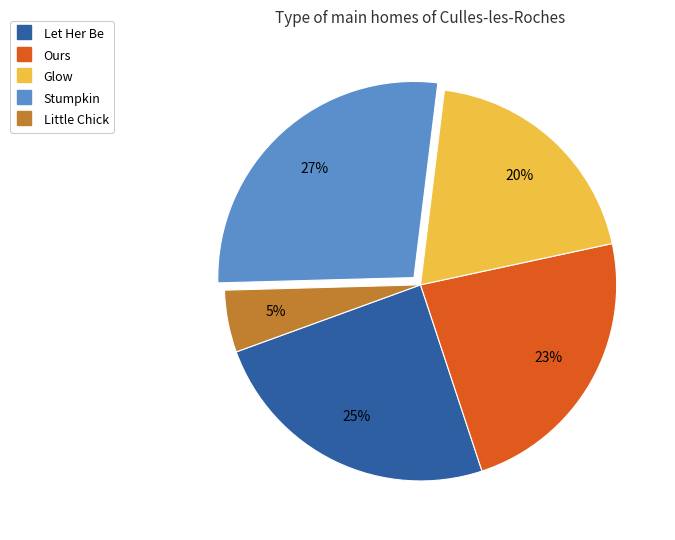

Combined, do Glow and Stumpkin account for over 50%?

No